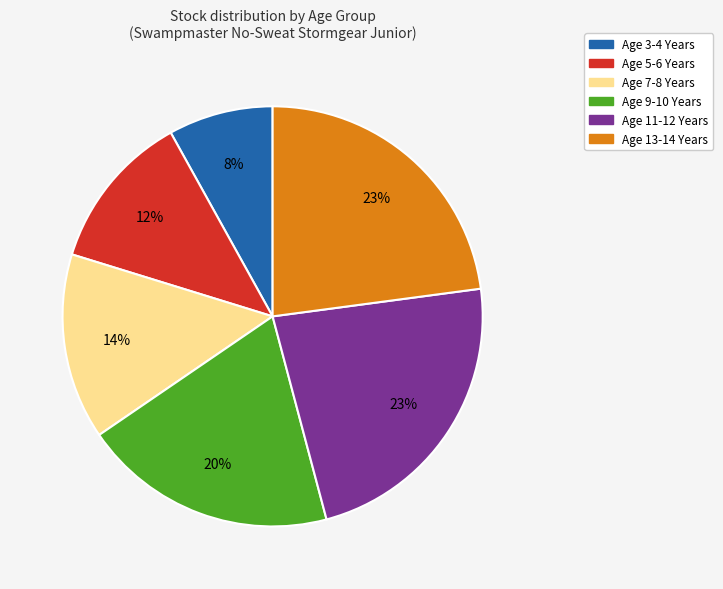

Is it true that Age 9-10 Years is 20% of the pie?

True